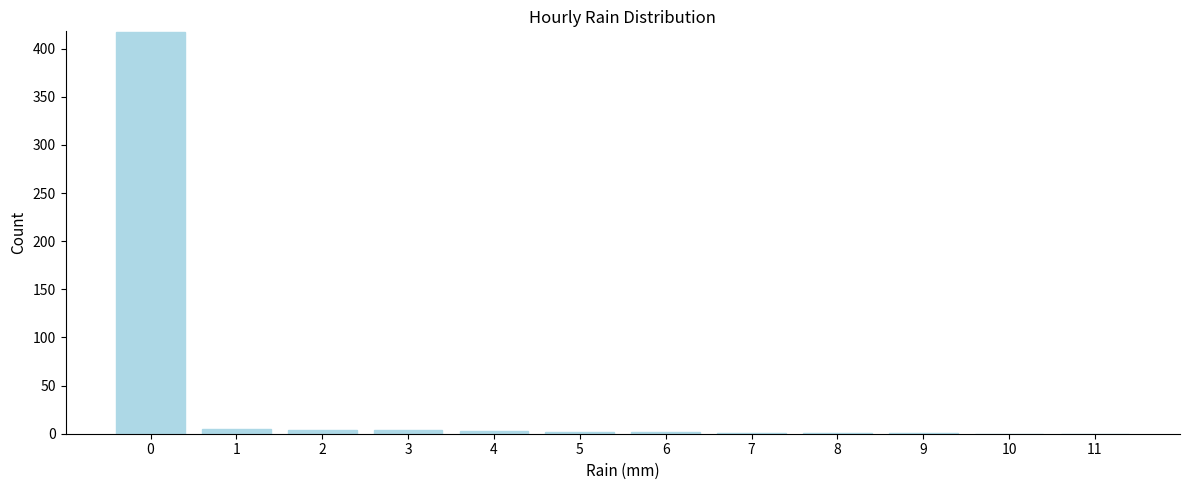

True or false: the data shows 0 at 10.

True